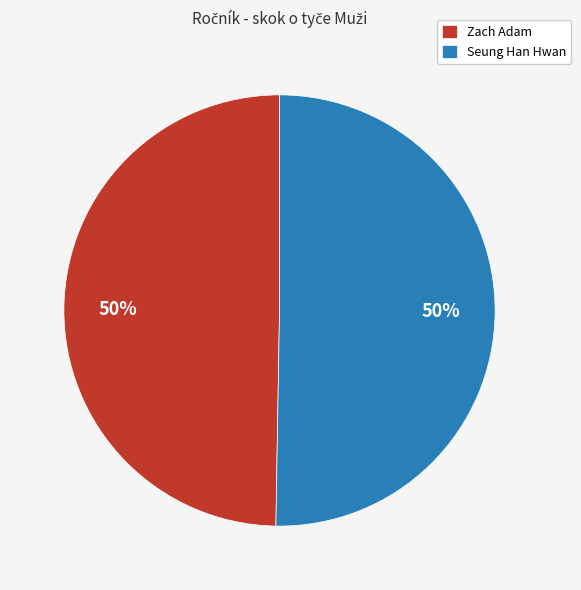

What is the ratio of the value at Zach Adam to the value at Seung Han Hwan?

1.0